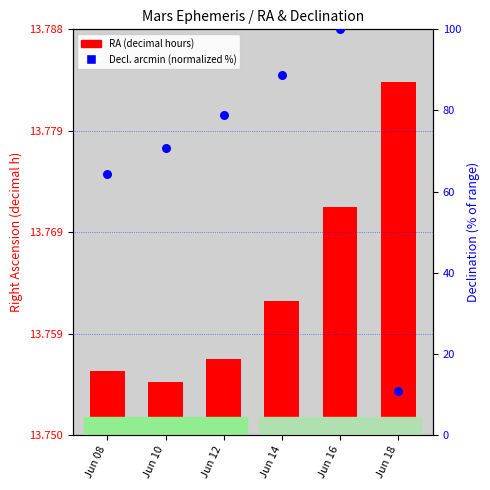

What is the ratio of the value at Jun 12 to the value at Jun 10?

1.1